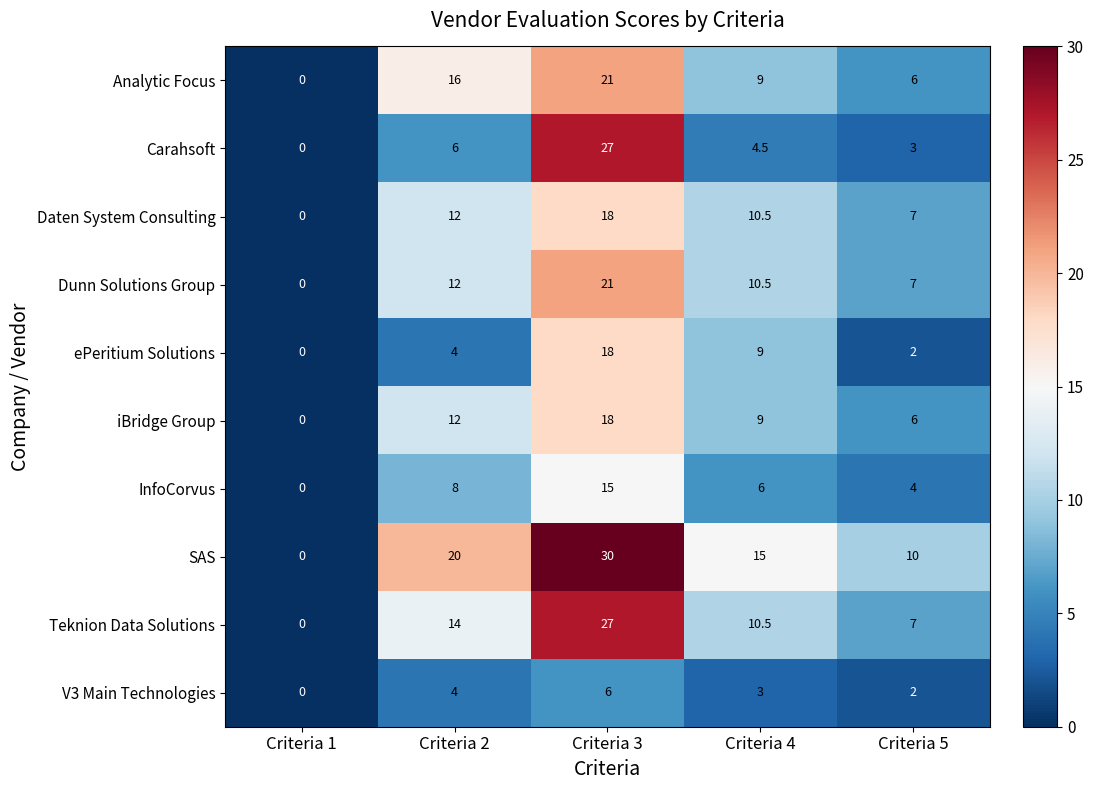

At which label does Teknion Data Solutions first exceed 10?

Criteria 2